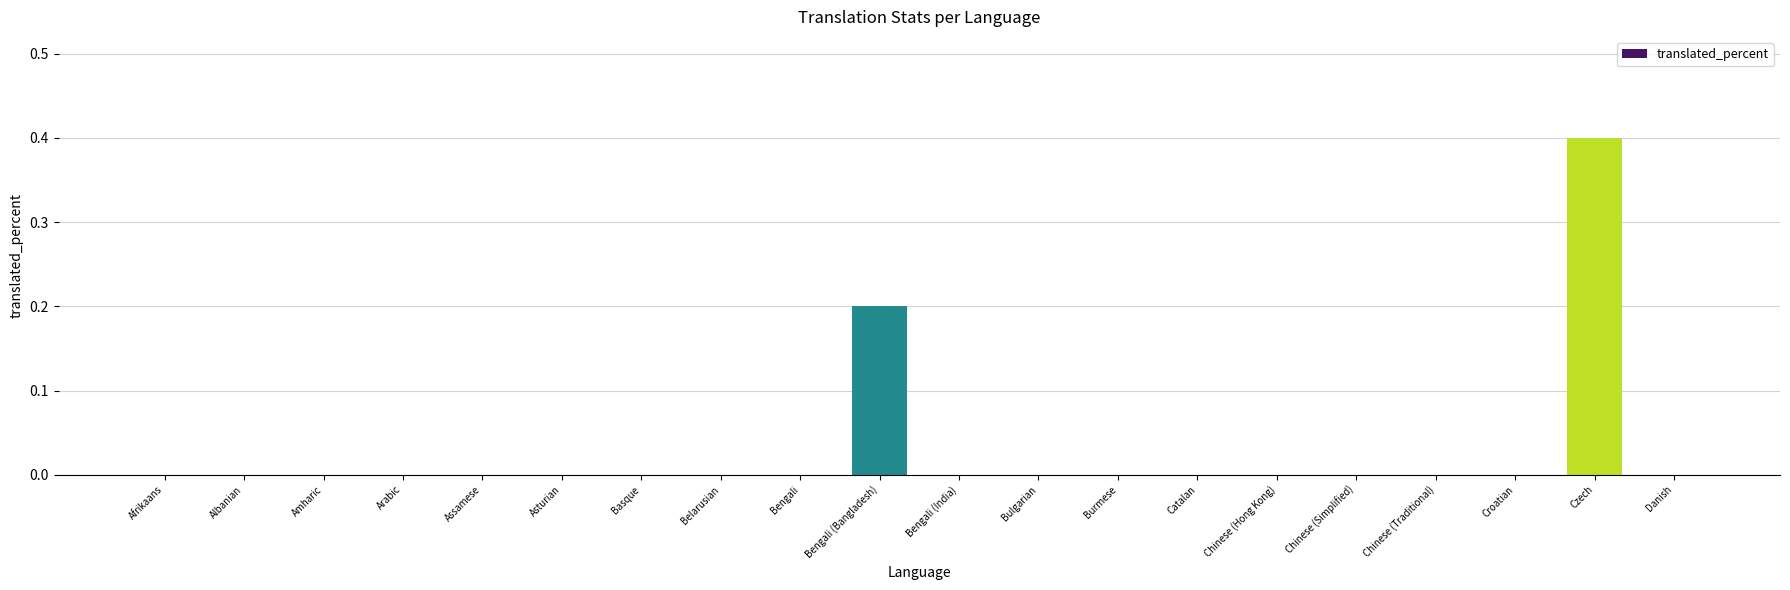

The chart shows a value of 0.0 at Catalan. True or false?

True